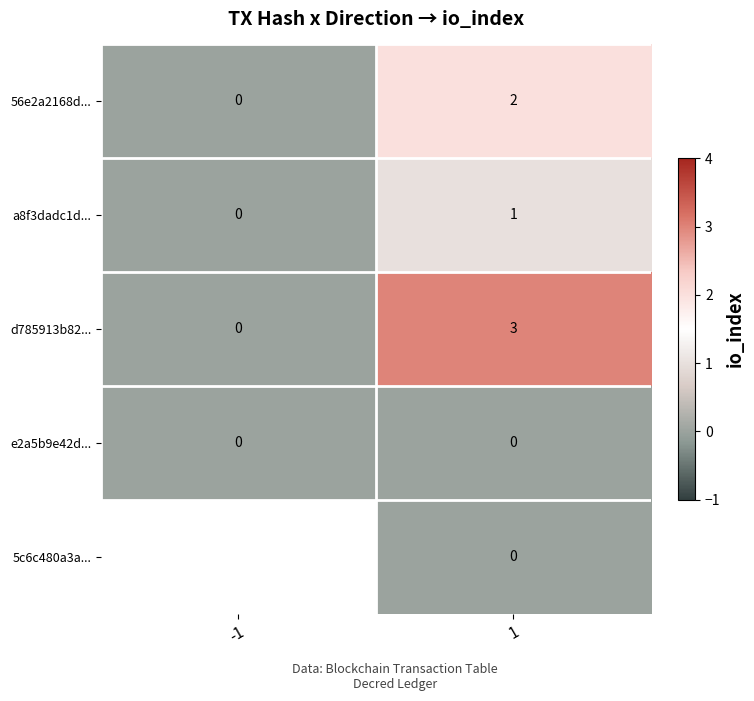

List the labels in order of 56e2a2168d... value, smallest first.

-1, 1